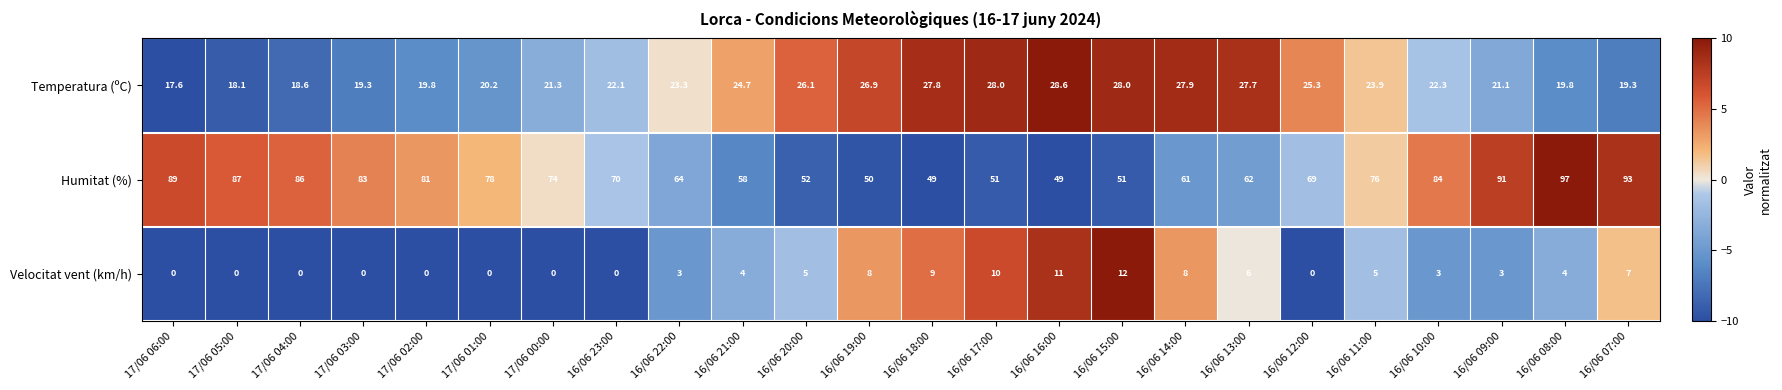

Where is Humitat (%) nearest to the value 73?

17/06 00:00